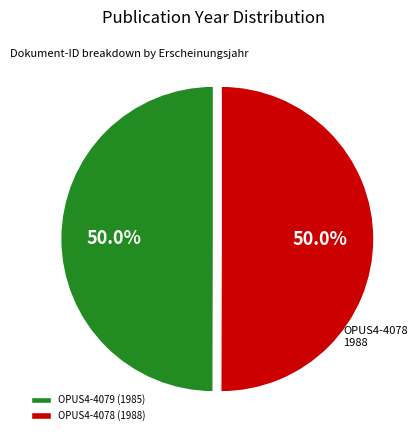

To the nearest percent, what portion does OPUS4-4079 represent?

50%